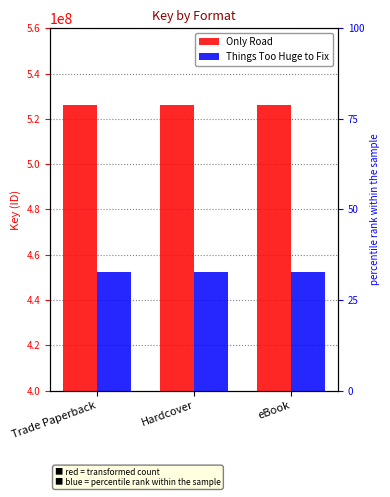

Is the value of Things Too Huge to Fix at eBook greater than the value of Only Road at Trade Paperback?

No